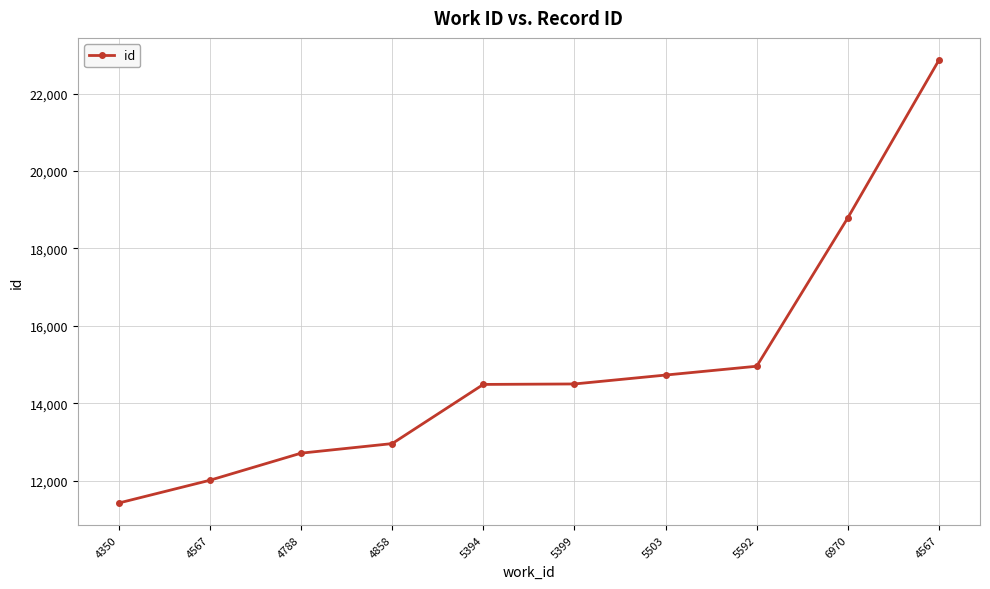

How many lines are shown in the chart?

1